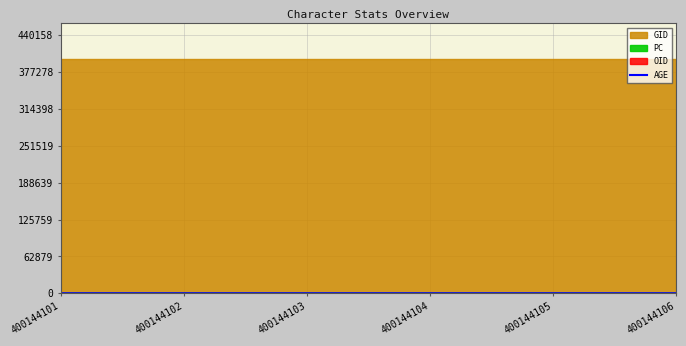

Which has a higher value, 400144104 or 400144105?

400144104